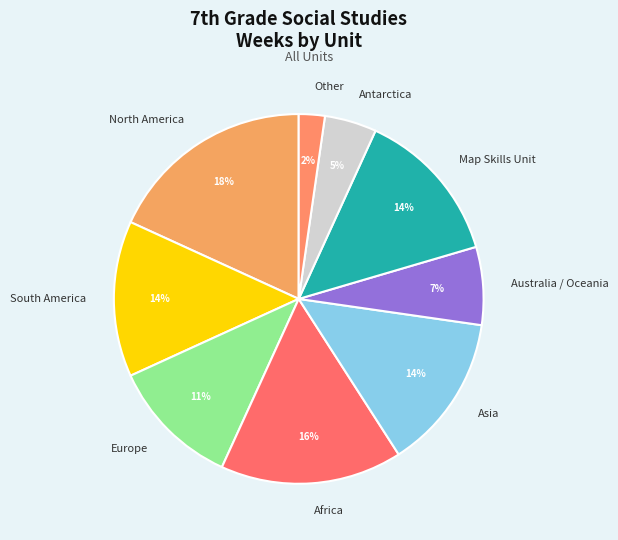

What is the ratio of the value at Australia / Oceania to the value at Europe?

0.6